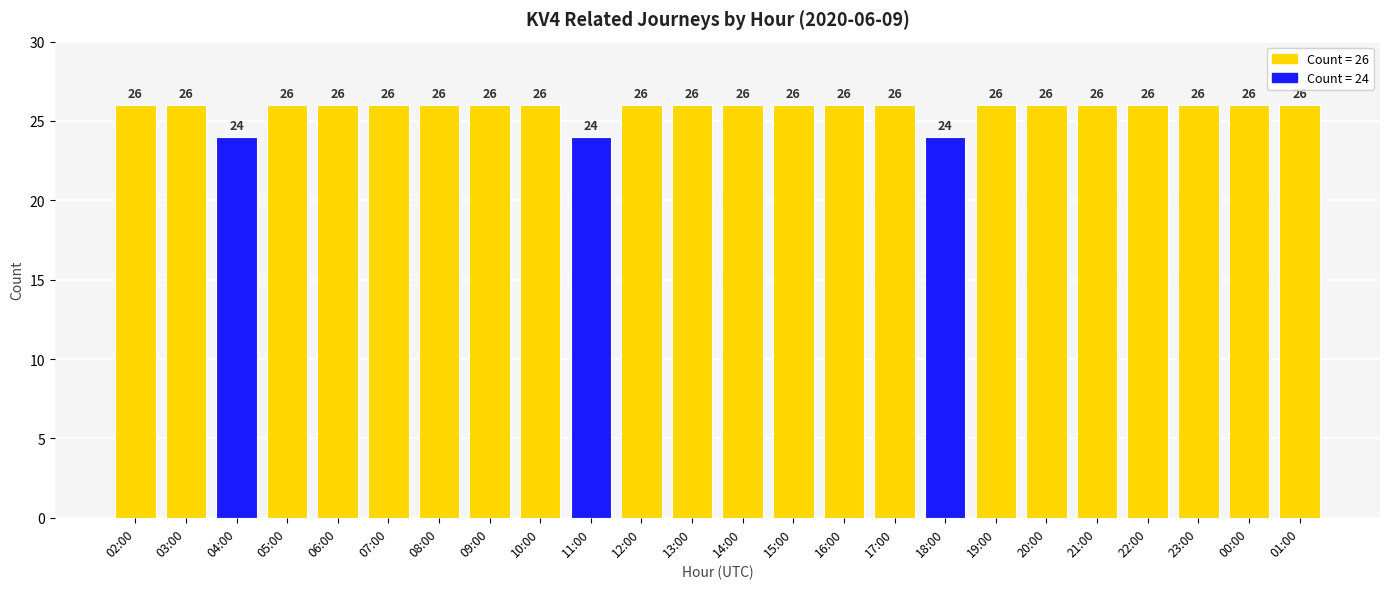

Reading right to left, transcribe all the data shown in this chart.

26	26	26	26	26	26	26	24	26	26	26	26	26	26	24	26	26	26	26	26	26	24	26	26